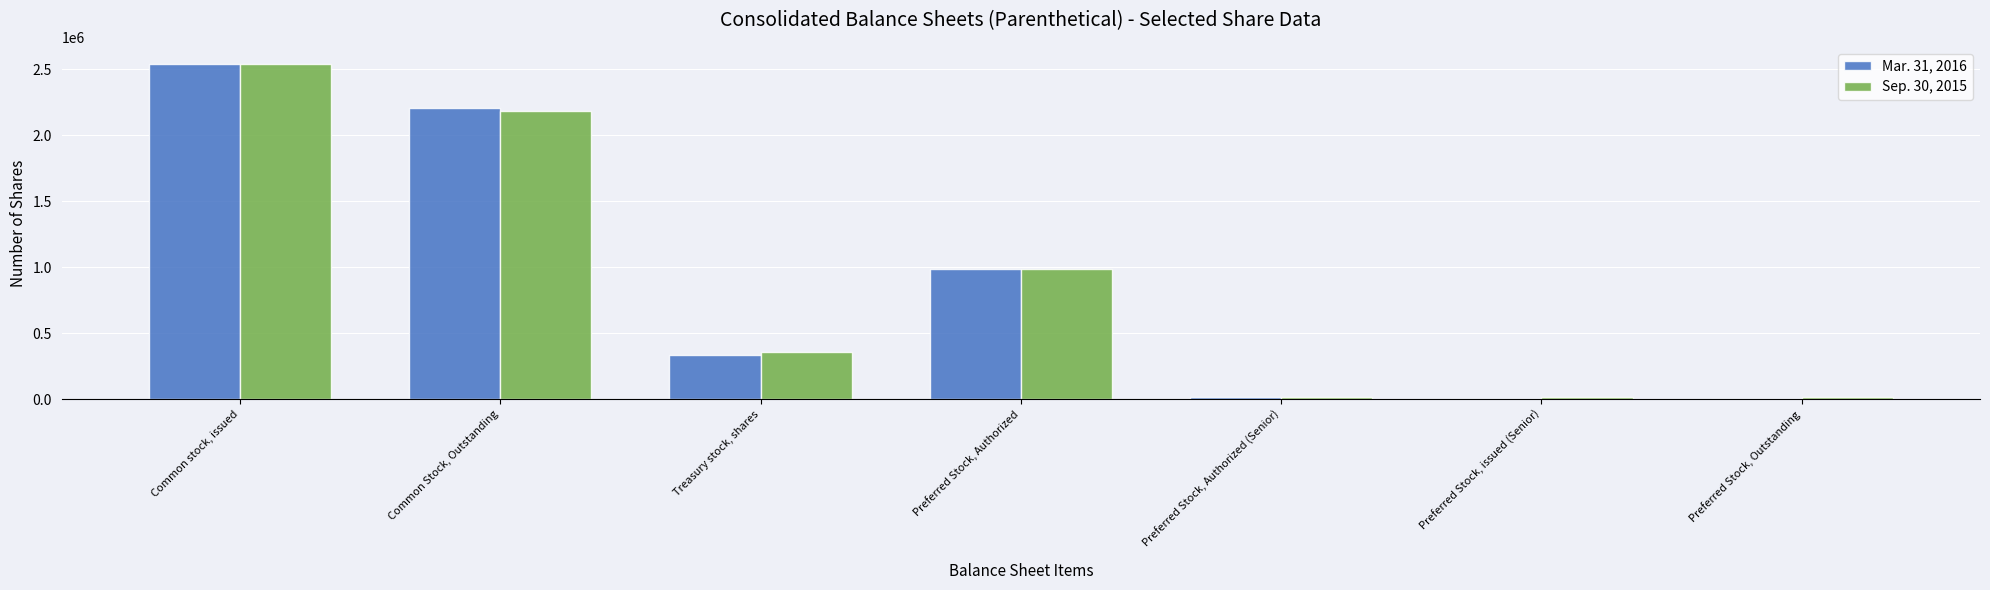

At which category is the sum across all series the highest?

Common stock, issued